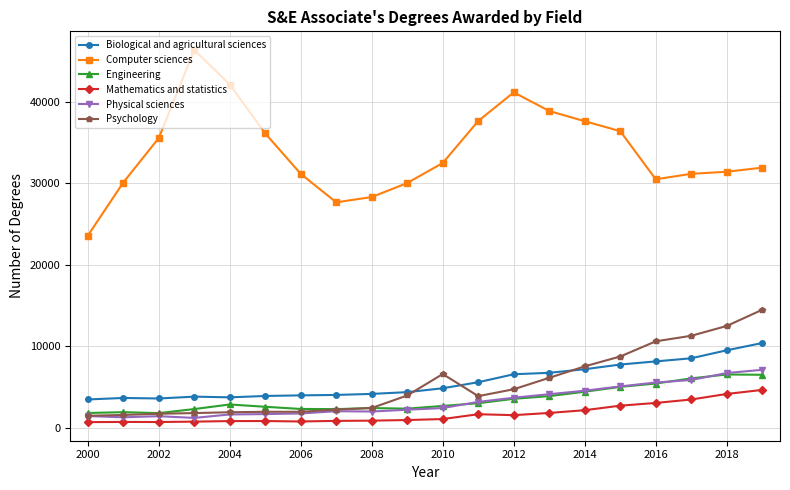

How many values in the Computer sciences series are below 32514?

10